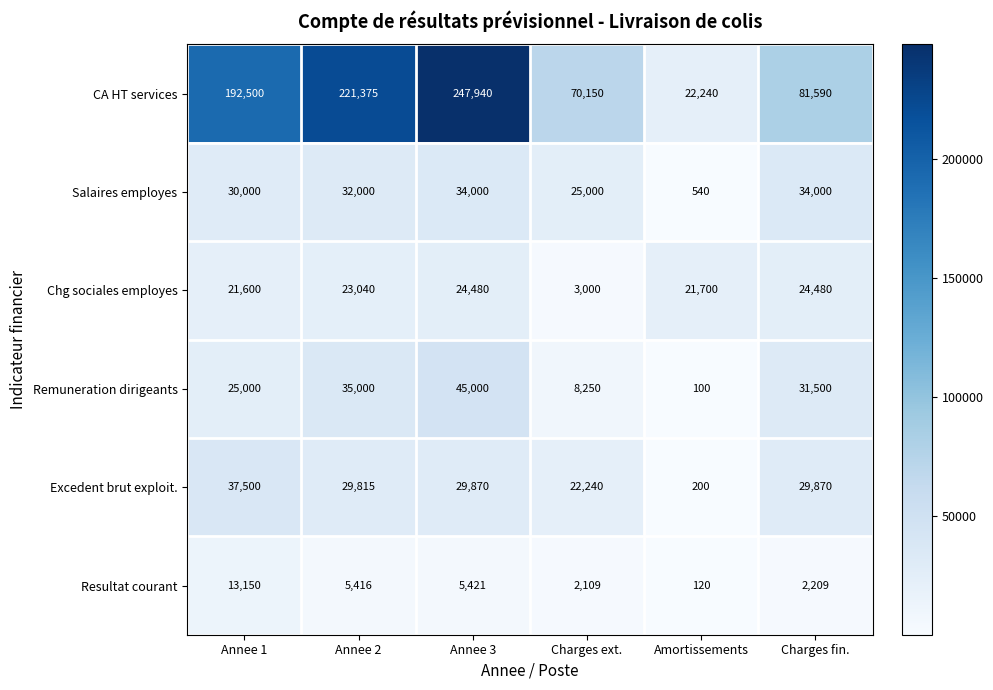

How many categories are shown in the chart?

6